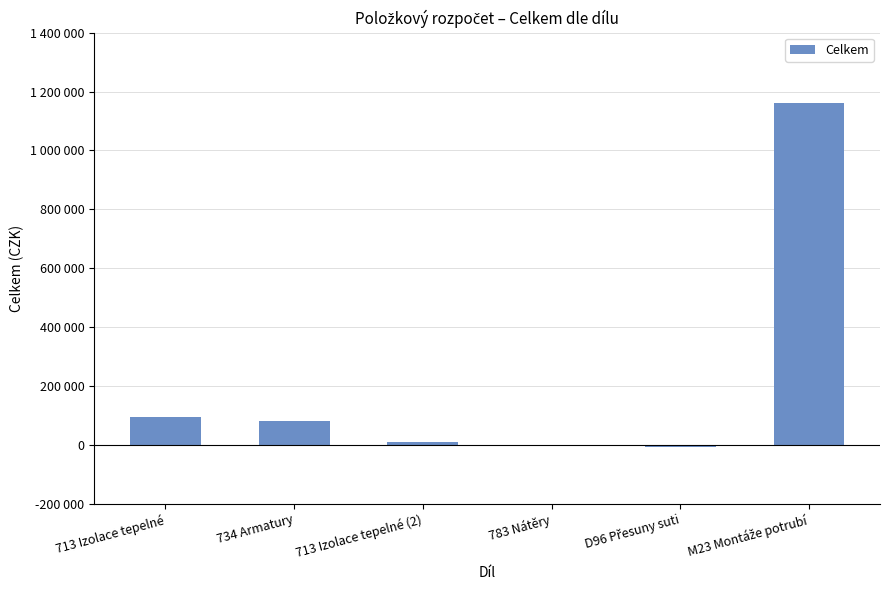

Count the number of categories in the chart.

6